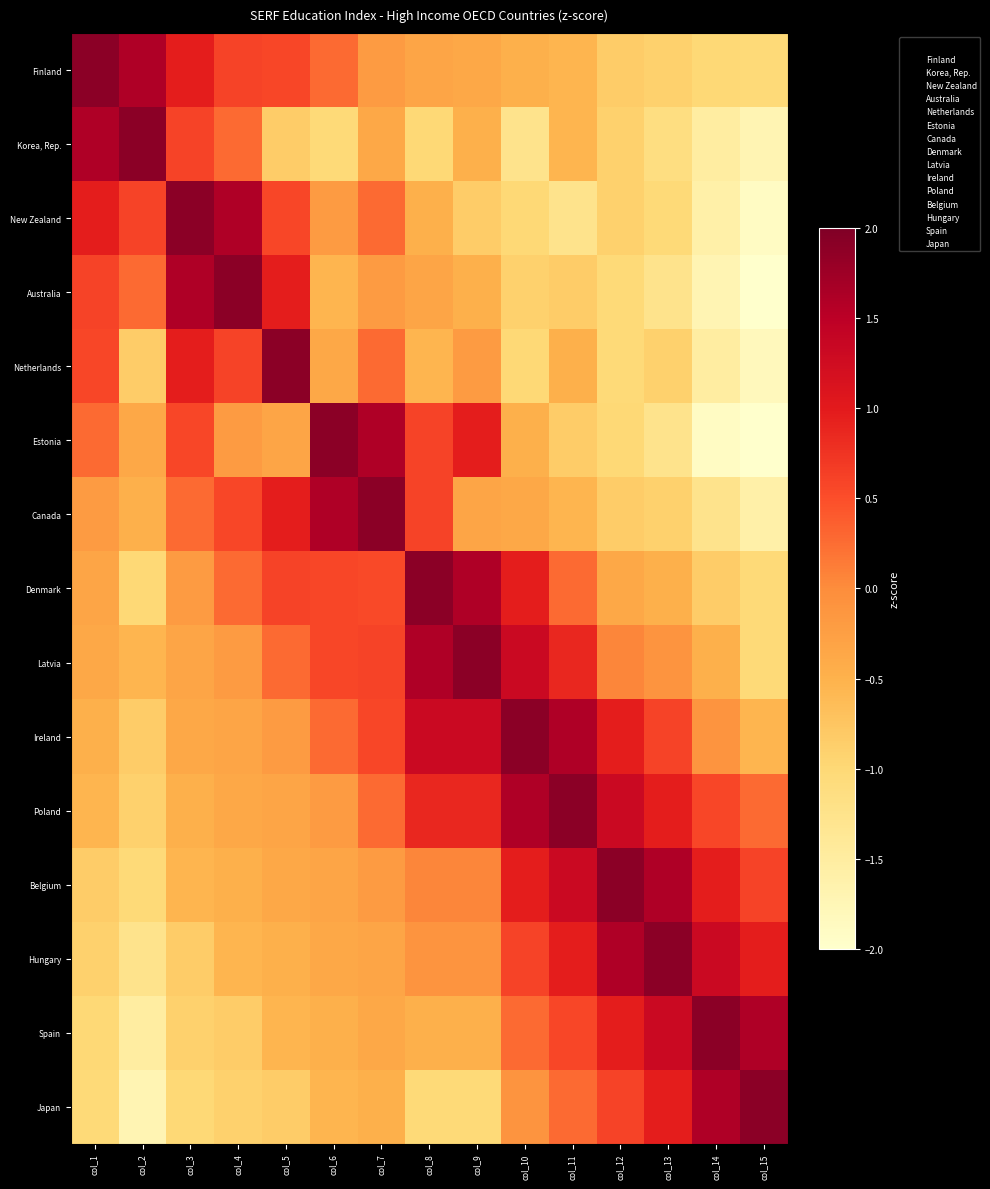

What is the spread (max minus min) of values at col_4?

2.8